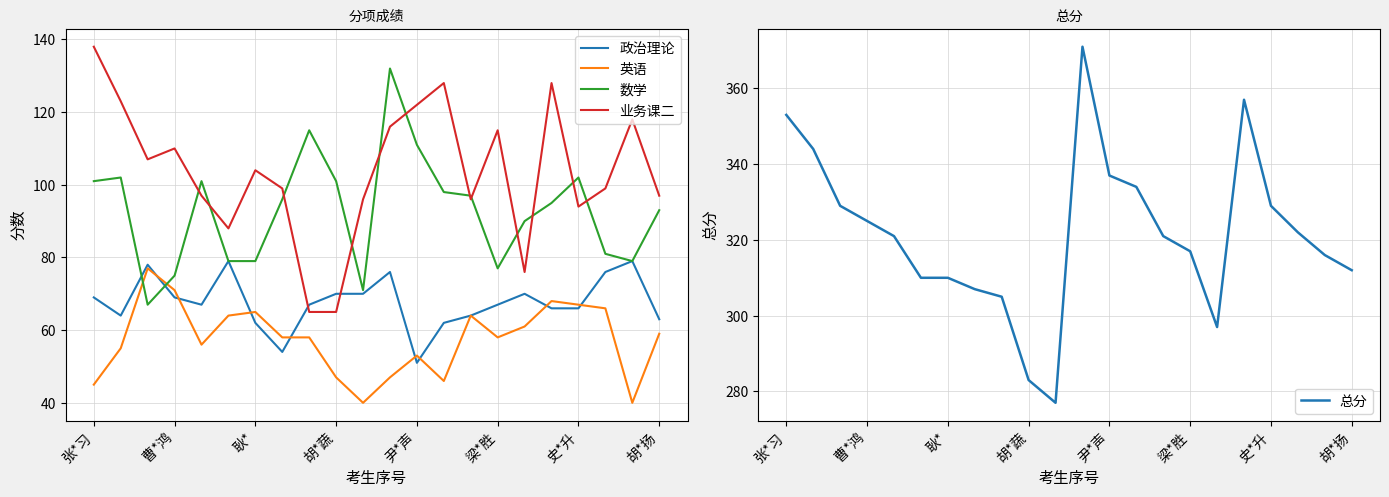

True or false: 数学 has a value of 75 at 曹*鸿.

True